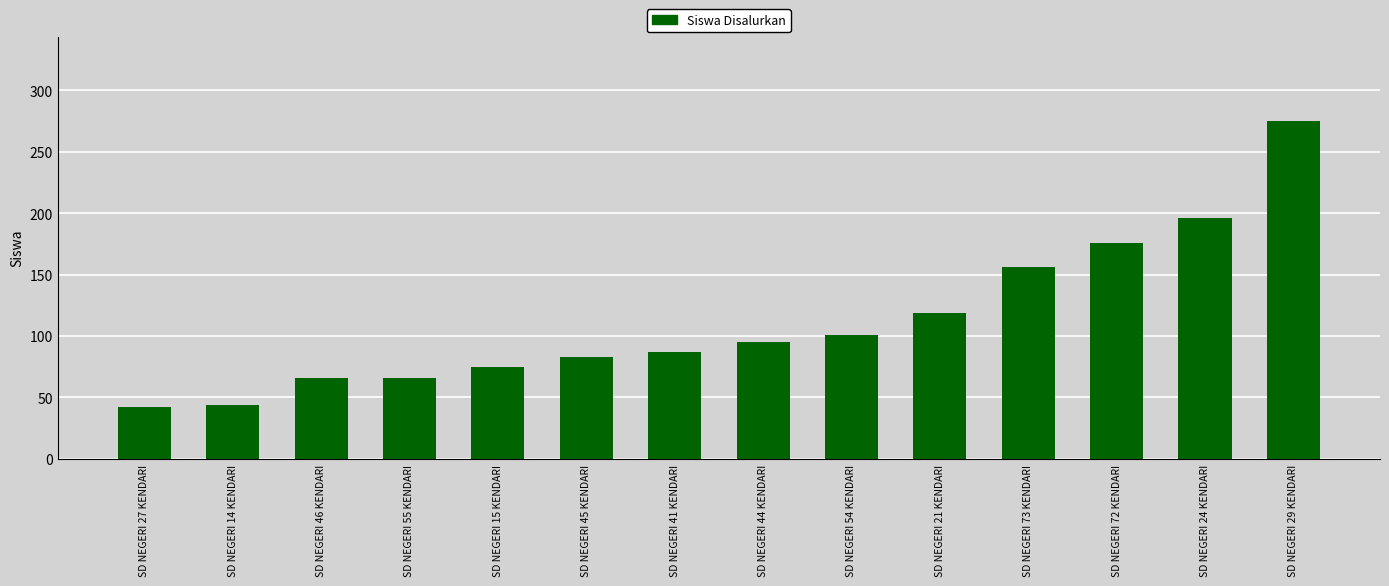

Between SD NEGERI 15 KENDARI and SD NEGERI 44 KENDARI, which is larger?

SD NEGERI 44 KENDARI